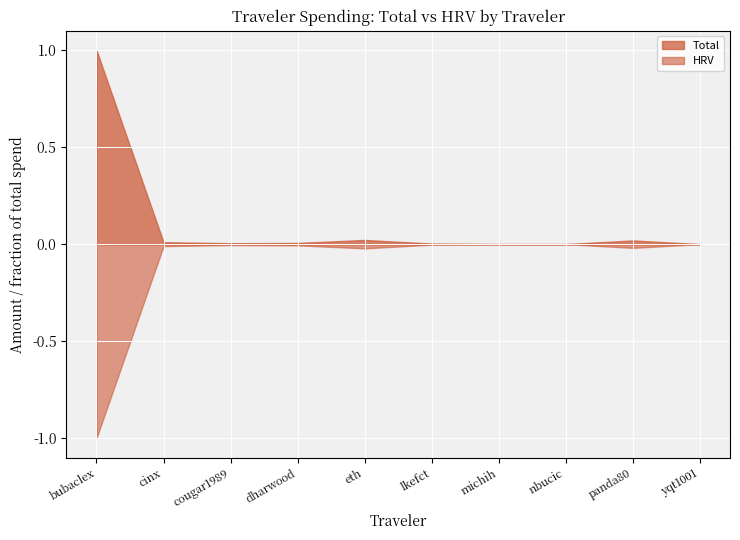

Which series has the largest total across all categories?

Total